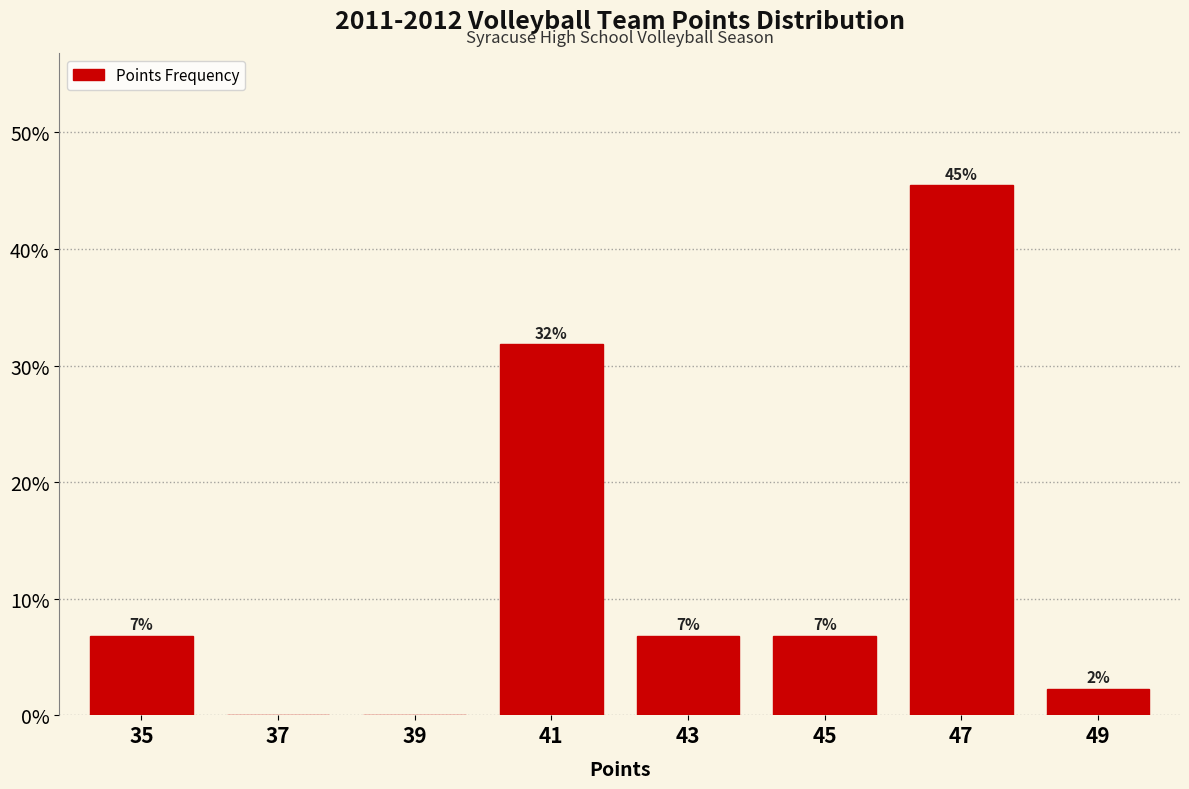

Are the bars horizontal?

No